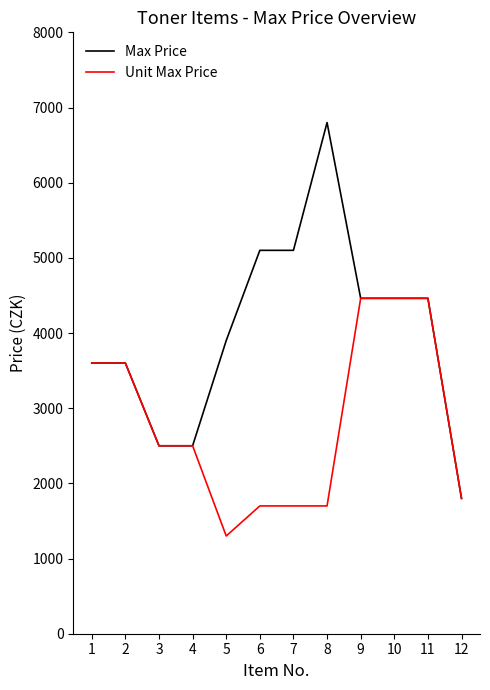

Reading left to right, list all the values displayed in this chart.

Max Price: 3600	3600	2500	2500	3900	5100	5100	6800	4462	4462	4462	1800
Unit Max Price: 3600	3600	2500	2500	1300	1700	1700	1700	4462	4462	4462	1800